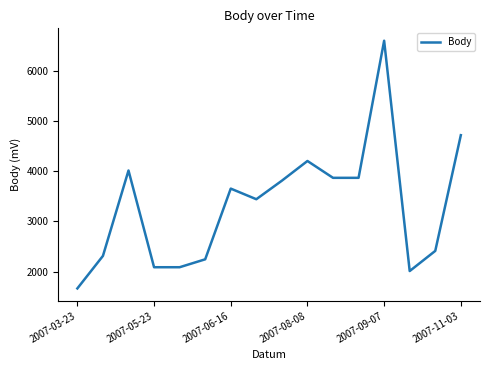

What is the difference between the maximum and minimum values?

4943